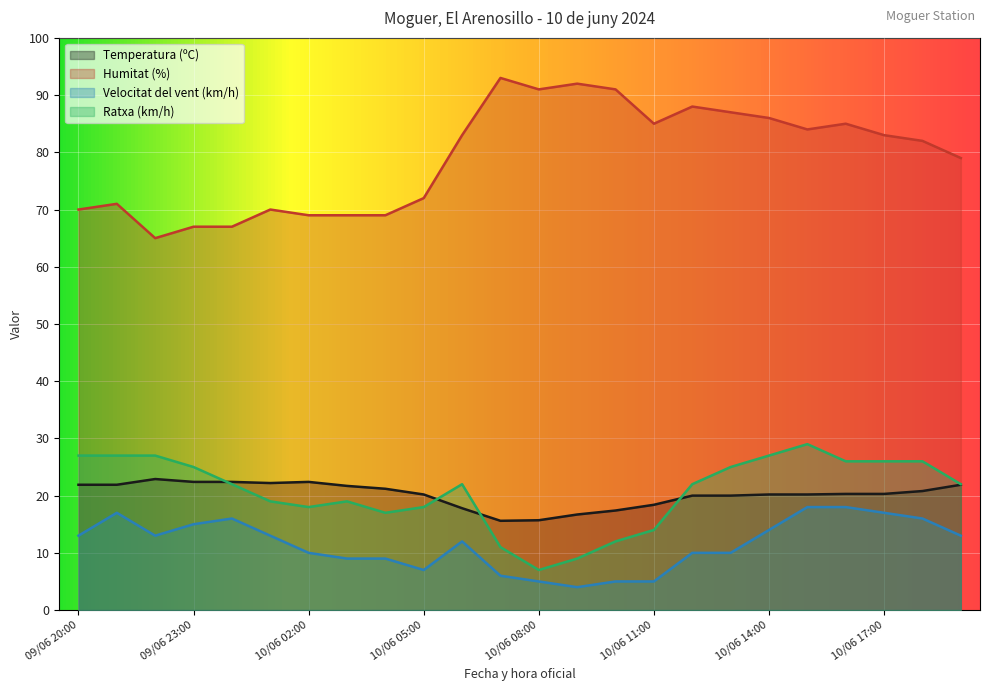

Where is Velocitat del vent (km/h) nearest to the value 11?

10/06 02:00